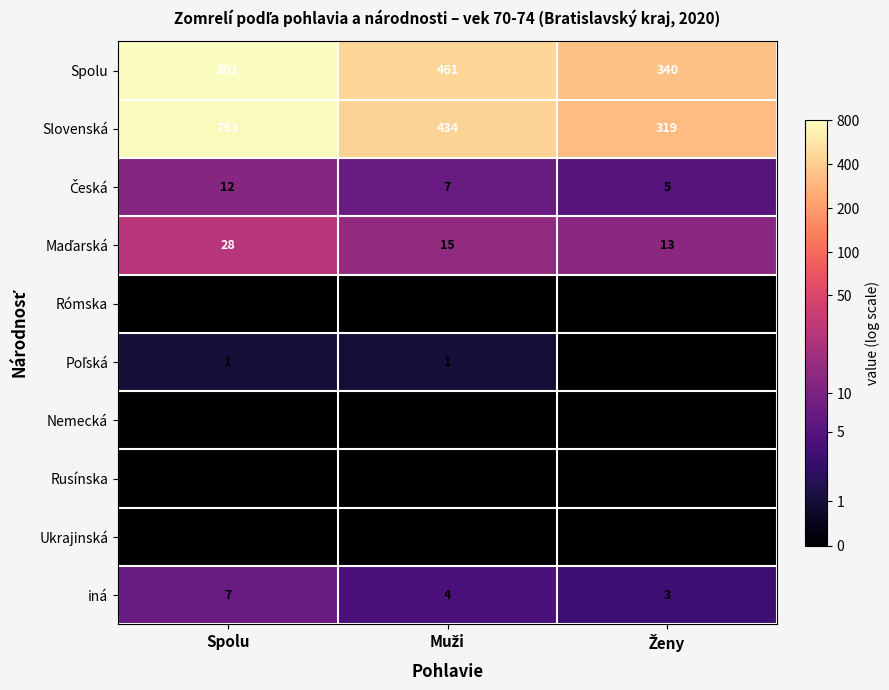

At how many categories does at least one series exceed 5?

3